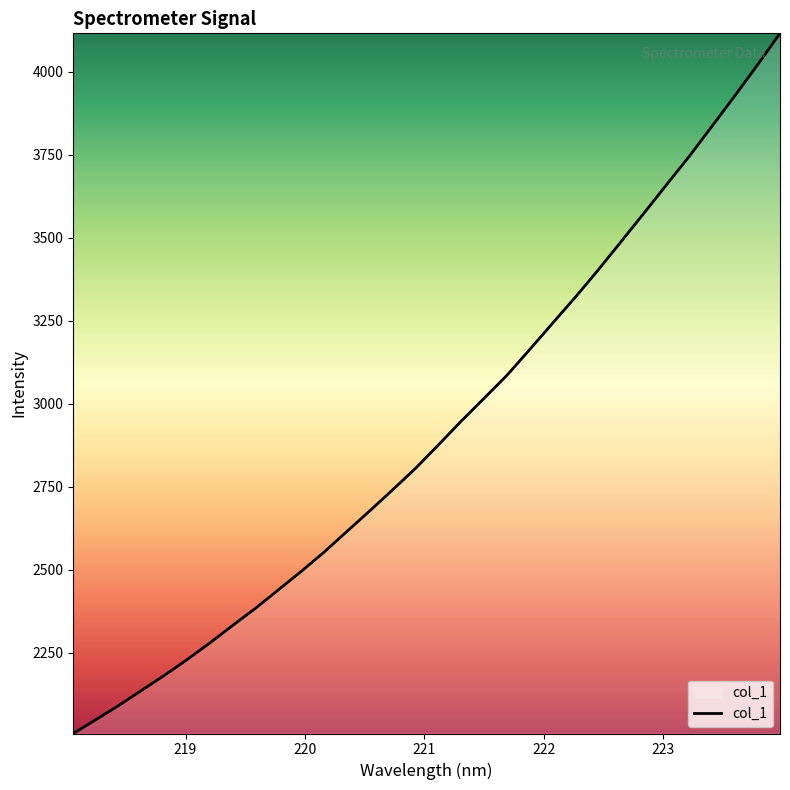

What is the difference between the maximum and minimum values?

2109.3